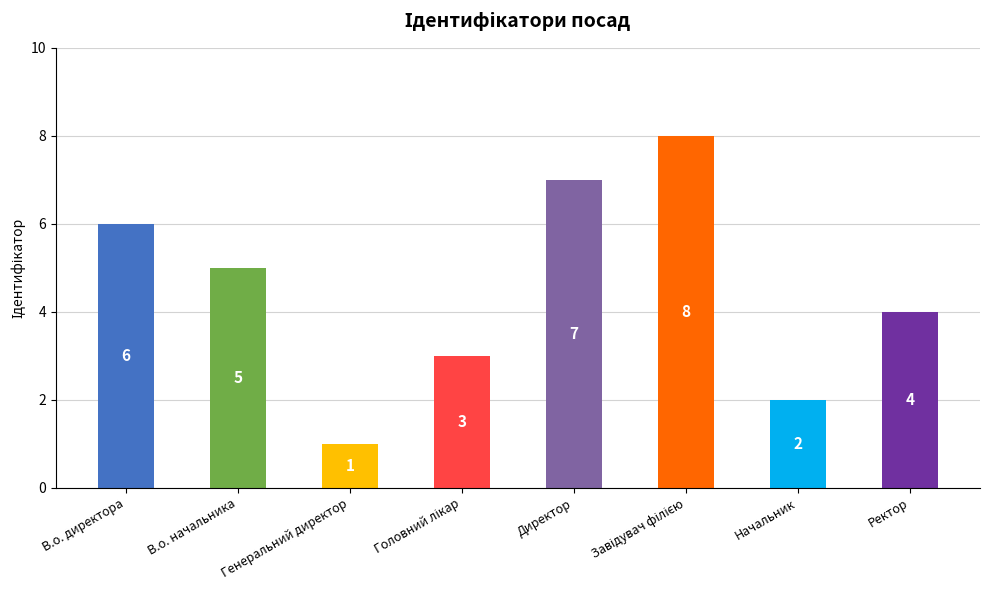

Reading left to right, transcribe all the data shown in this chart.

В.о. директора=6	В.о. начальника=5	Генеральний директор=1	Головний лікар=3	Директор=7	Завідувач філією=8	Начальник=2	Ректор=4